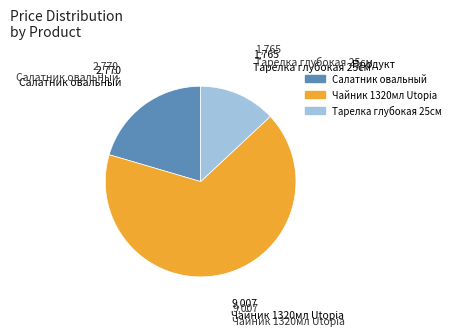

Is there a majority slice in this chart?

Yes